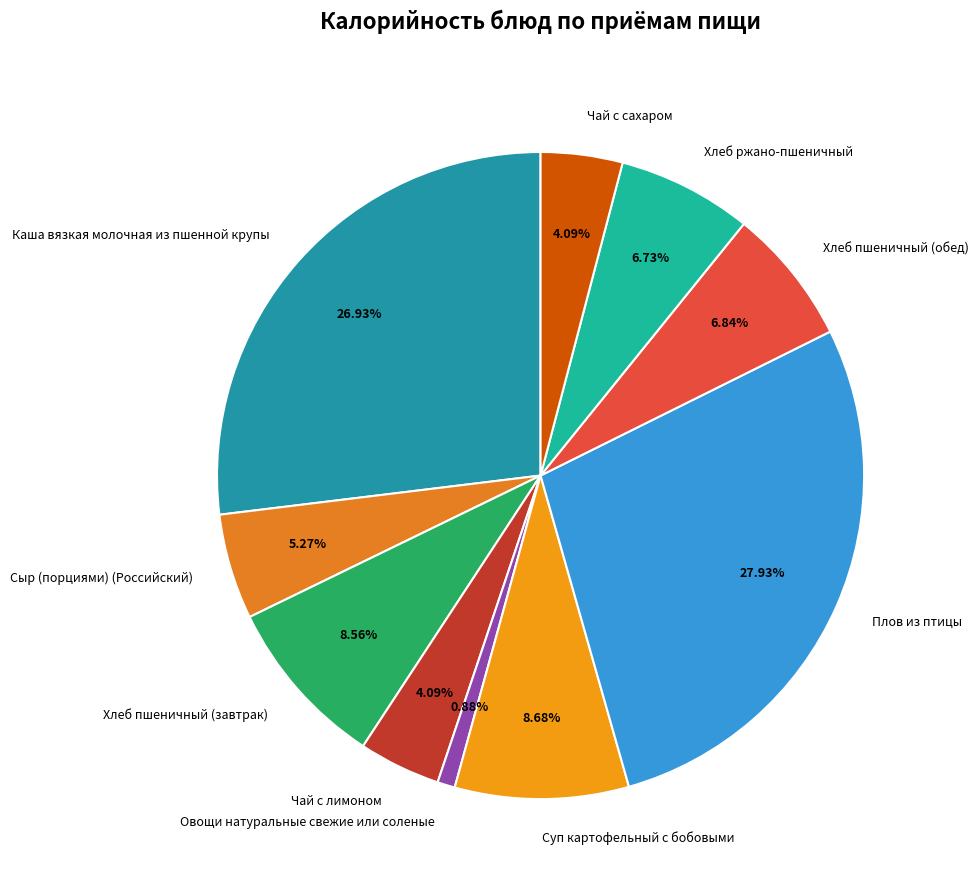

To the nearest percent, what is the average slice percentage?

10%